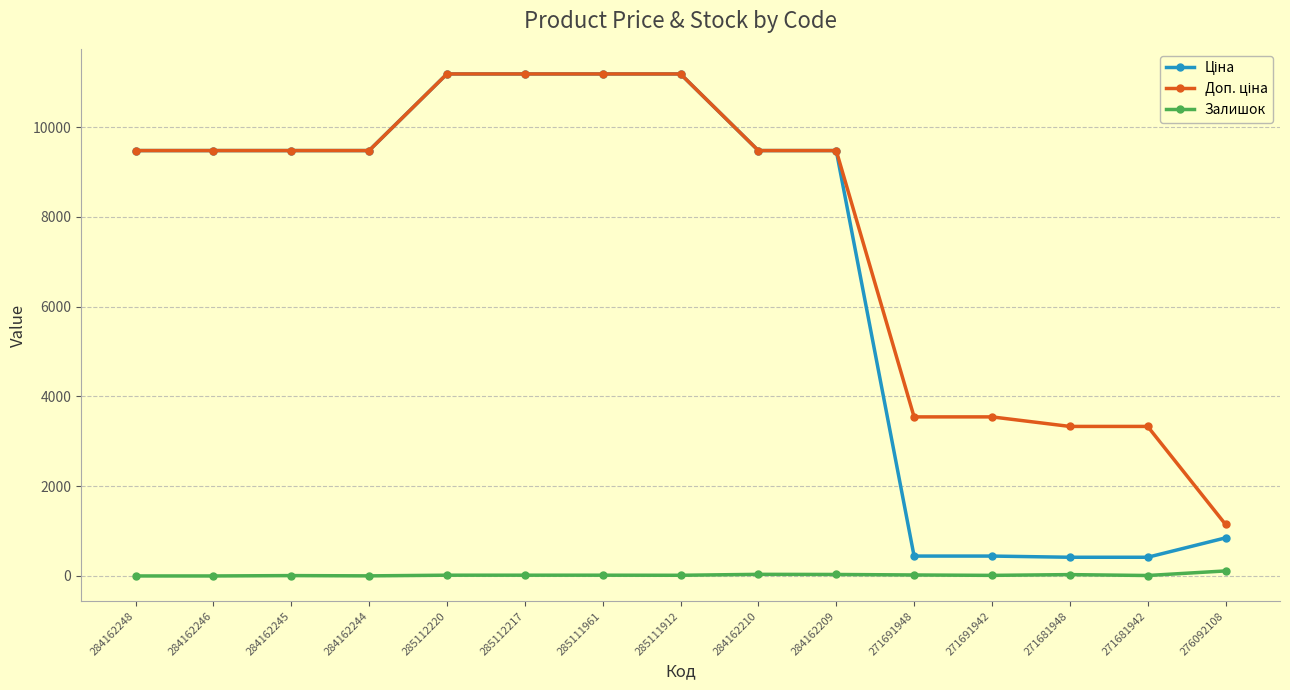

The Залишок series shows 30.0 at 271681948. True or false?

True